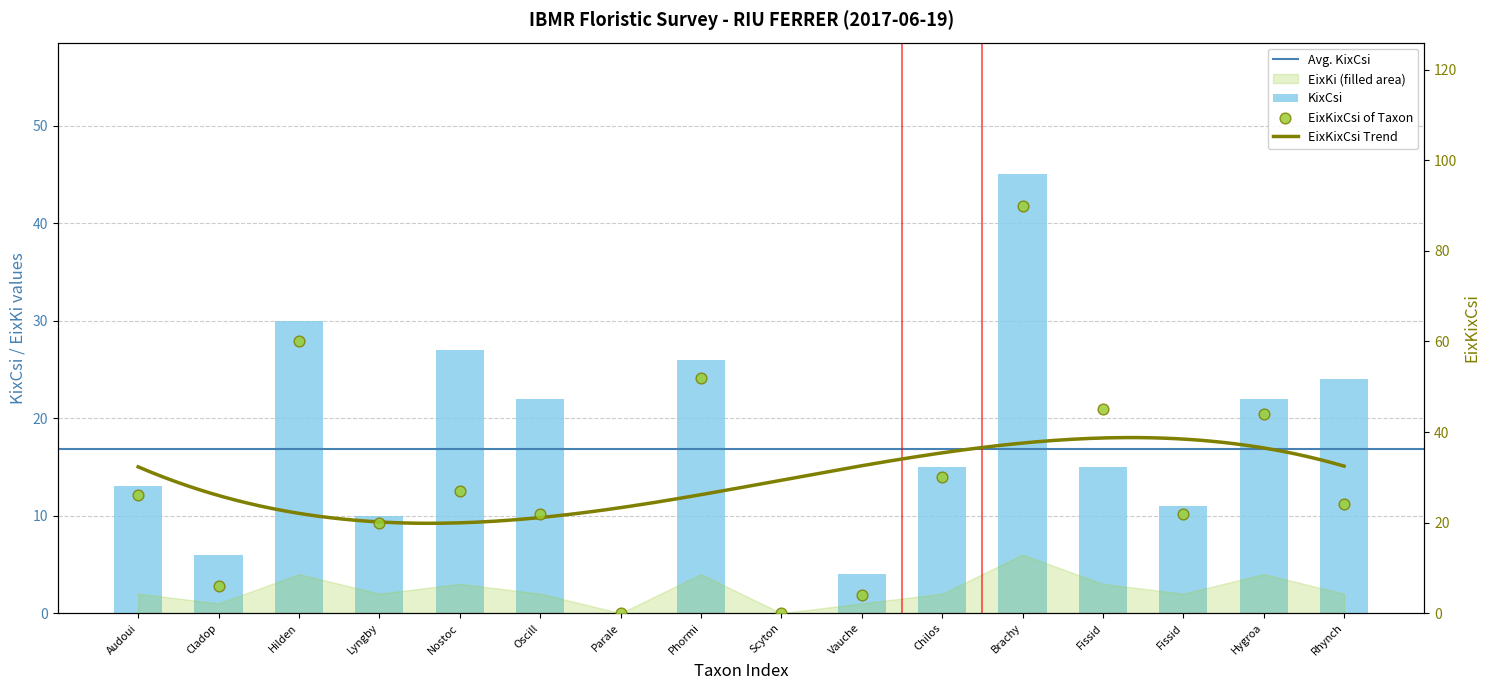

Which series reaches the minimum Y coordinate?

KixCsi